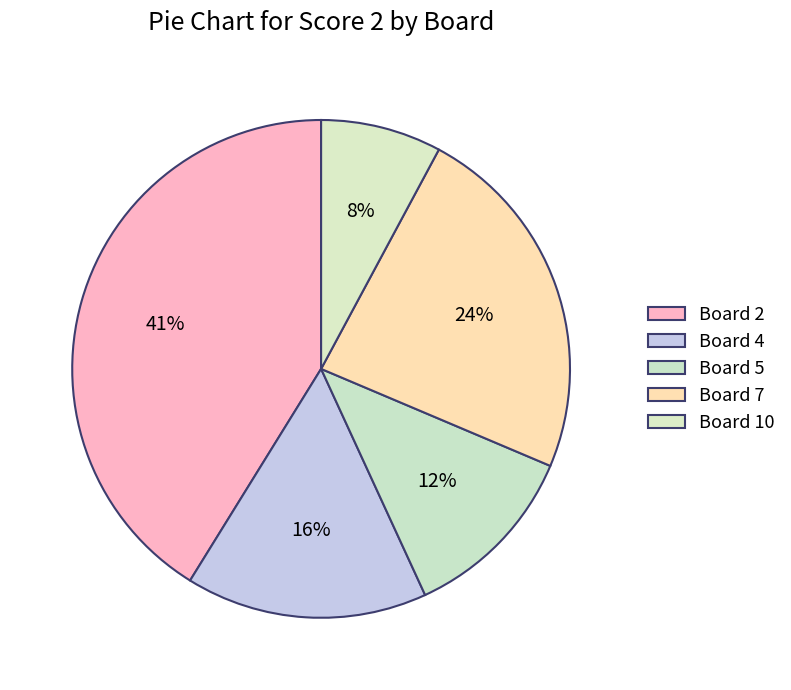

Is it true that Board 7 is 24% of the pie?

True